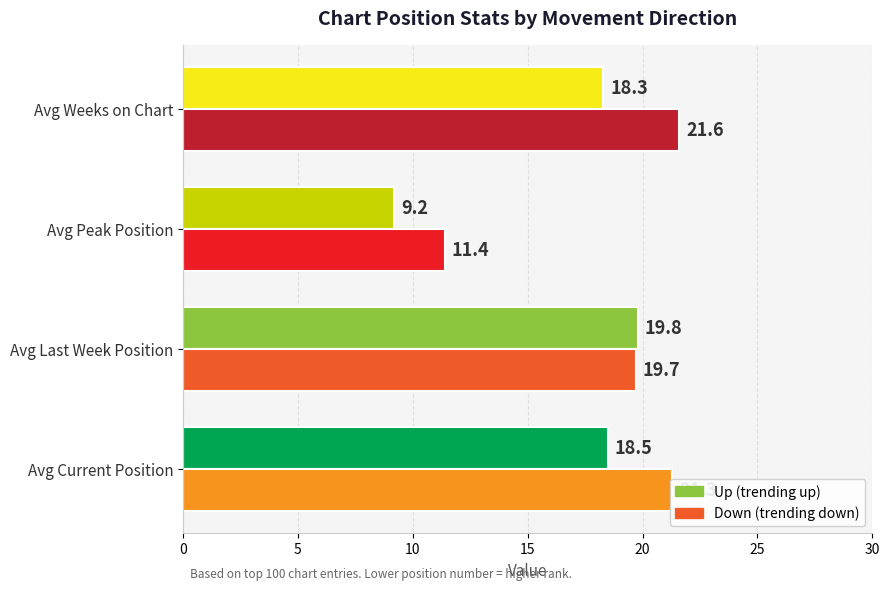

What is the spread (max minus min) of values at Avg Peak Position?

2.2